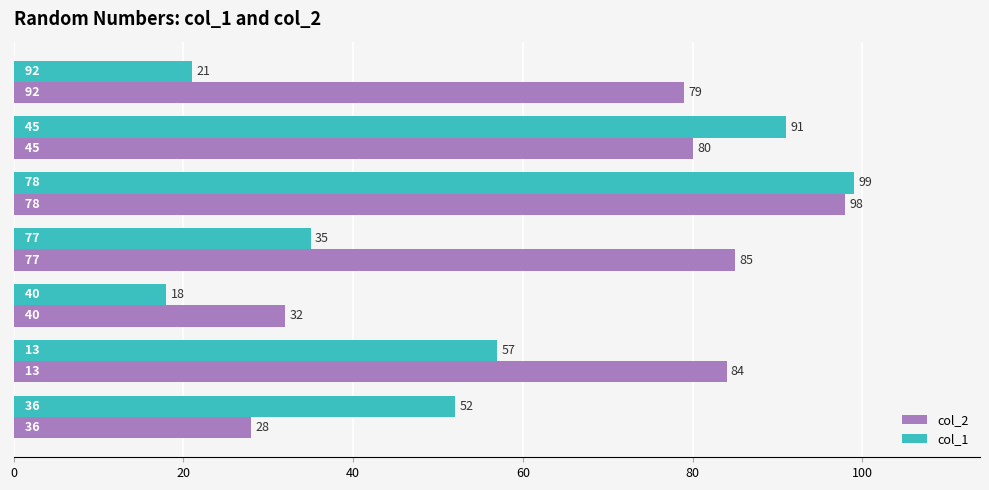

What is the sum of all col_2 values?

486